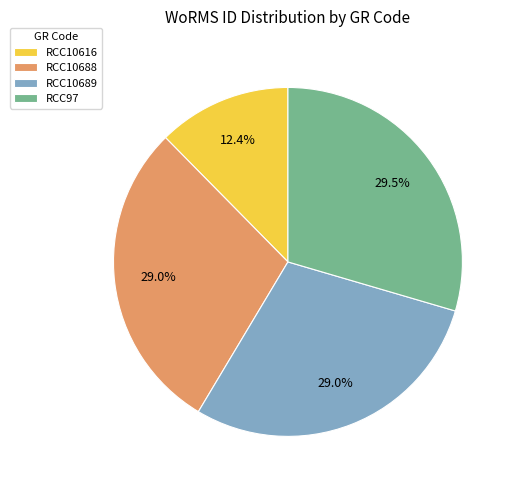

Which category has the smallest portion of the pie?

RCC10616